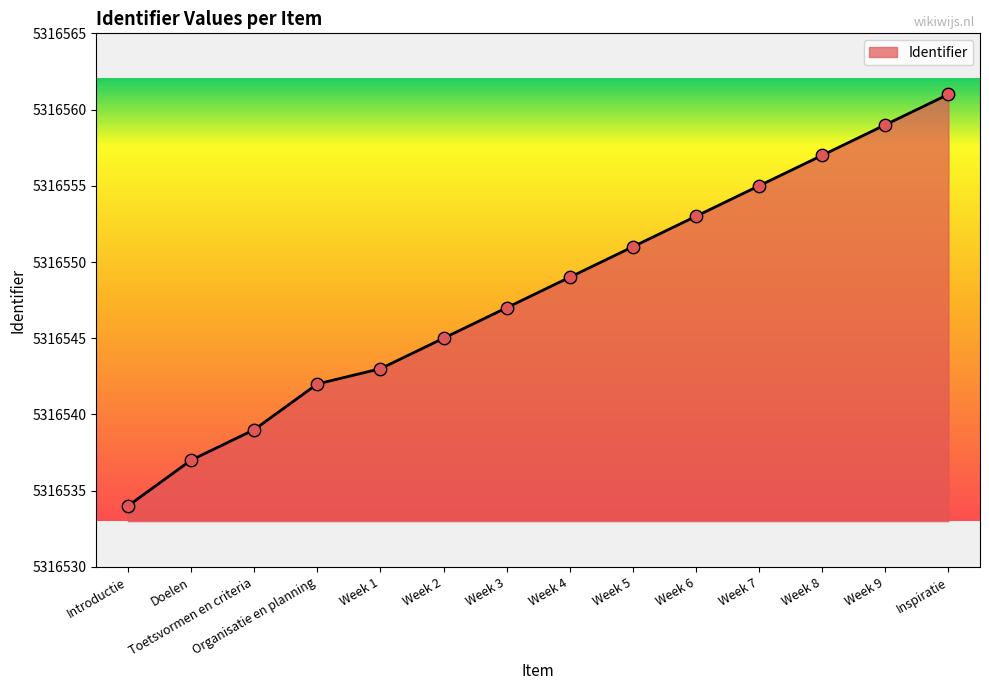

What is the change in value from Week 1 to Week 8?

+14